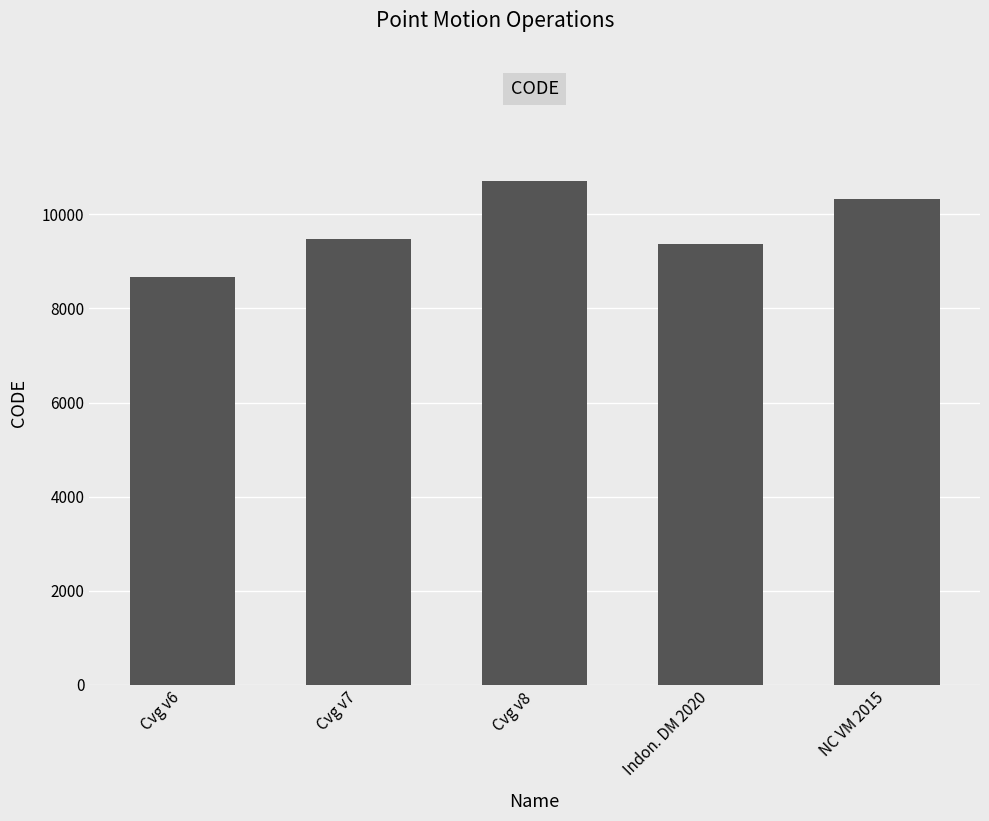

Approximately how many times larger is the value at Indon. DM 2020 compared to Cvg v6?

1.1